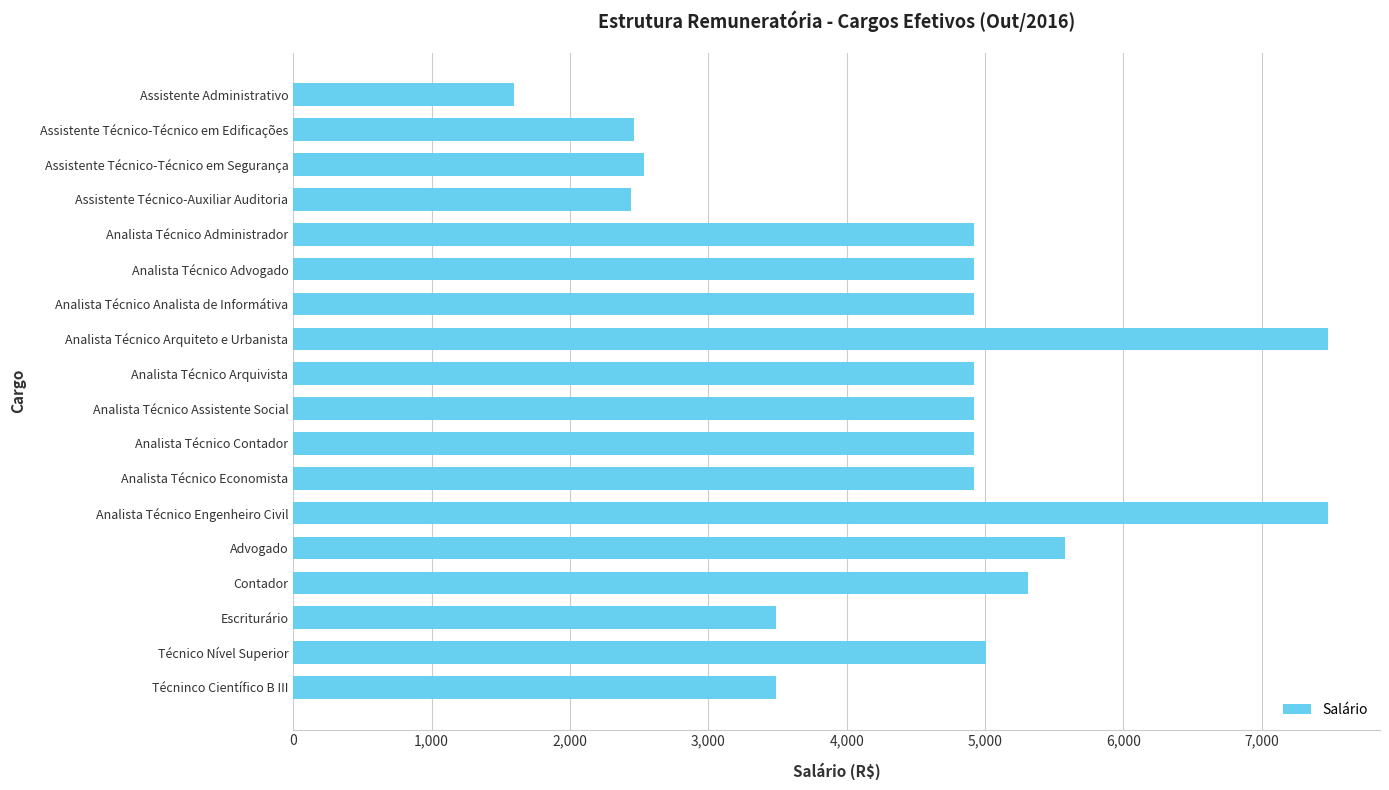

What is the value of the 2nd bar from the top?

2460.3